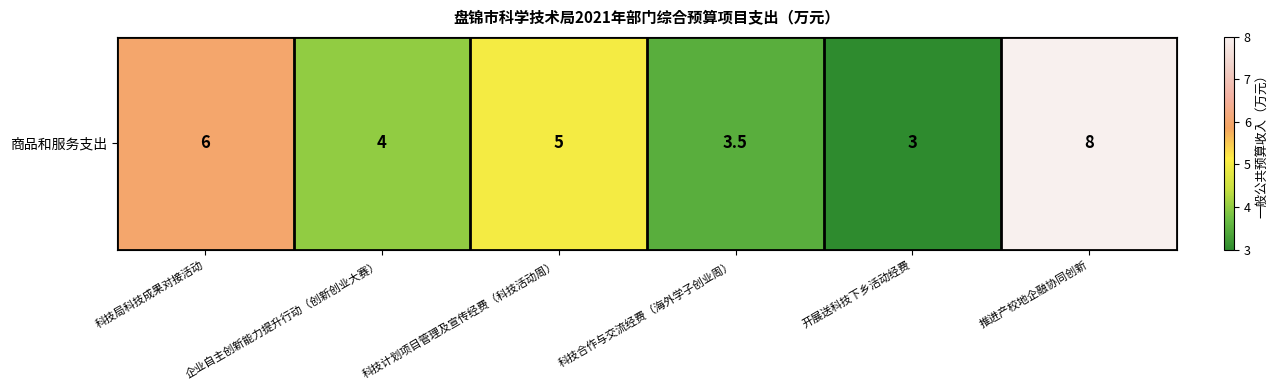

What is the maximum value shown in the chart?

8.0